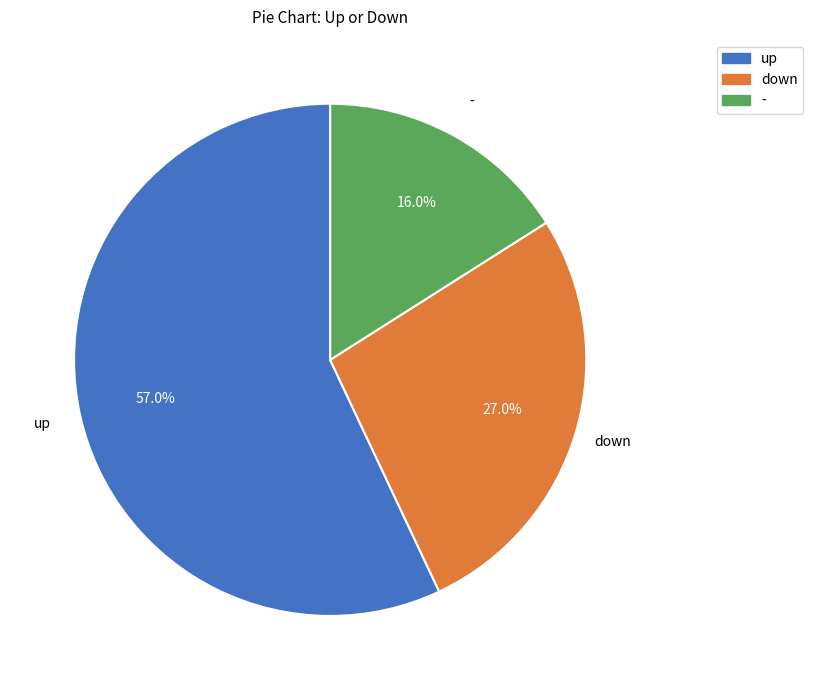

Does down account for over 50% of the chart?

No